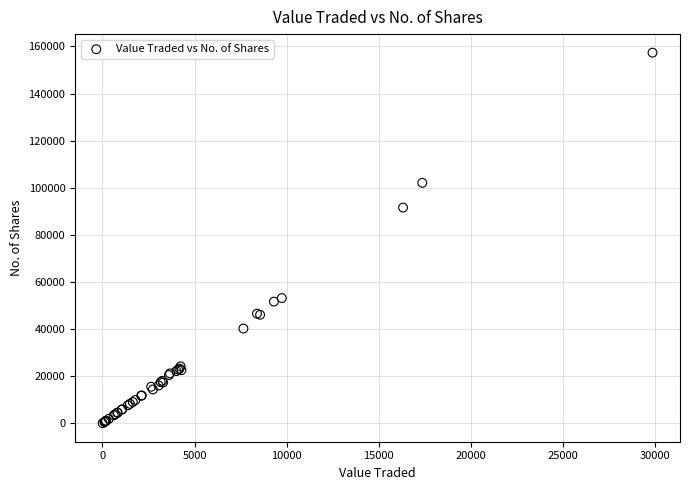

What Y value in the scatter plot is closest to 78719?

91601